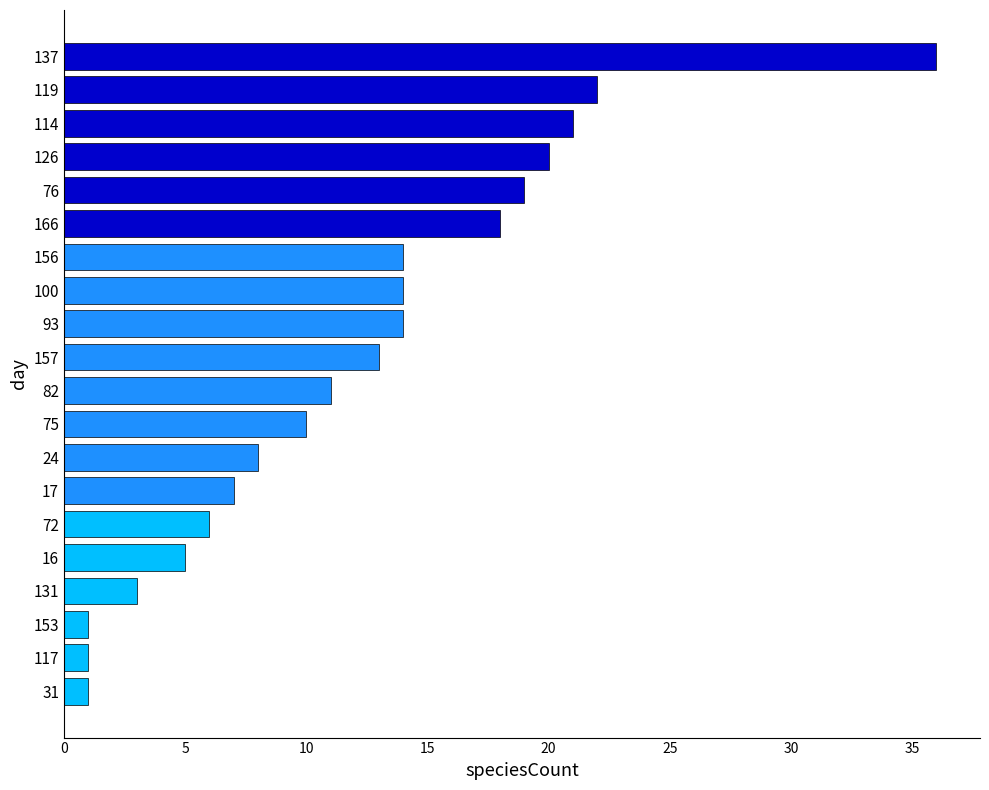

At which label is the value closest to 18?

166